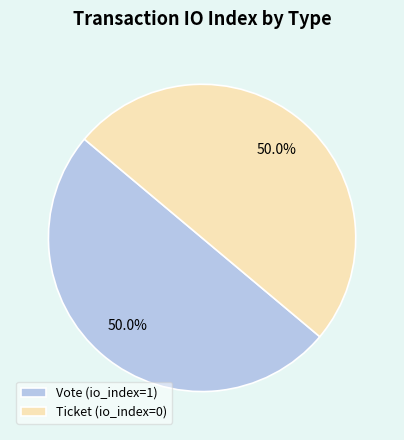

Approximately how many times larger is the value at Ticket (io_index=0) compared to Vote (io_index=1)?

1.0